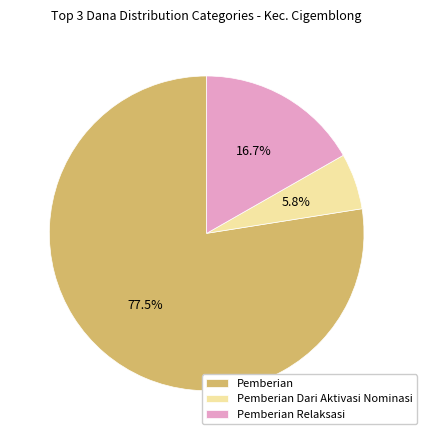

Rank the categories by value from highest to lowest.

Pemberian, Pemberian Relaksasi, Pemberian Dari Aktivasi Nominasi